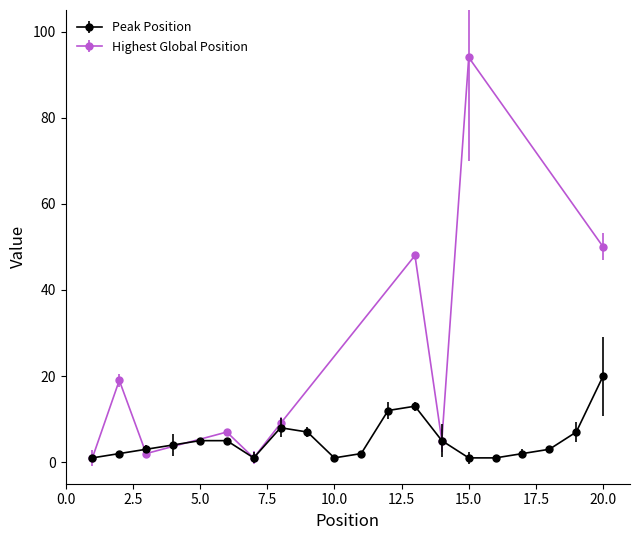

What is the sum of all values?

103